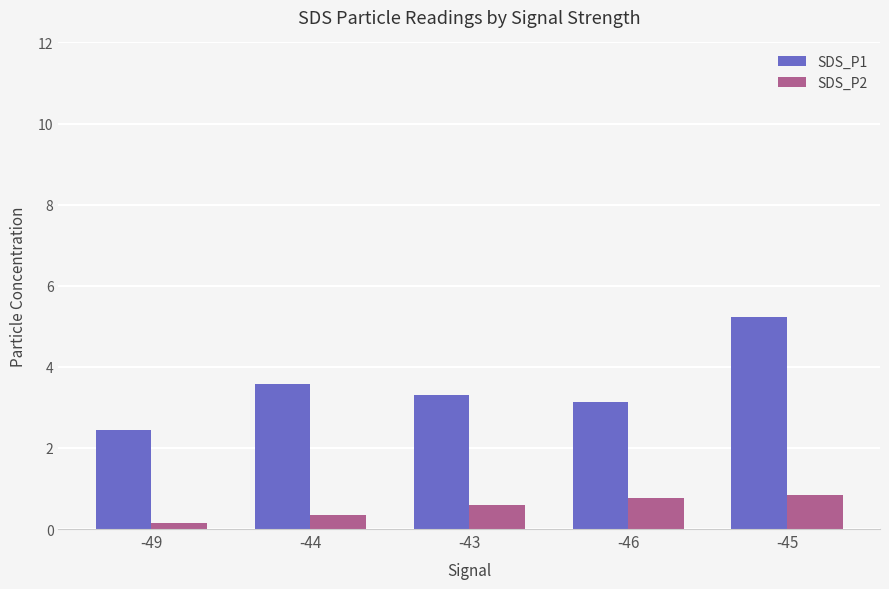

How many bars are there in each group?

2